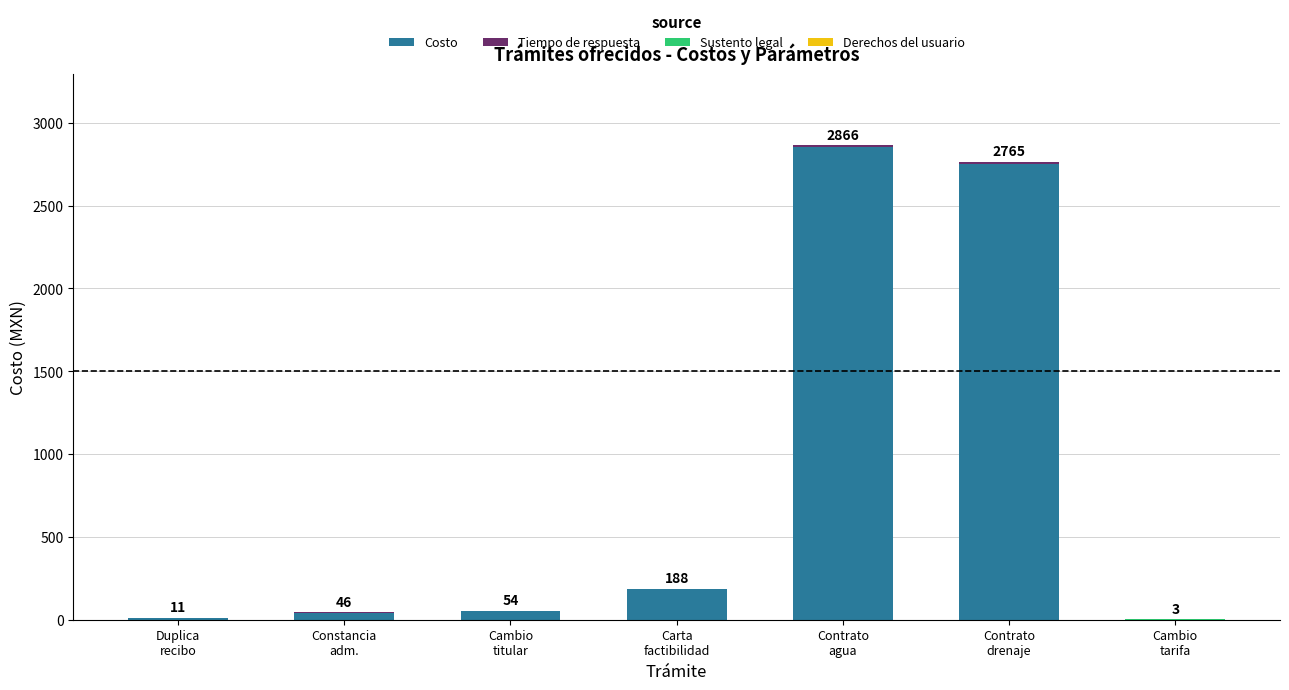

Are the bars grouped side by side (vs. stacked)?

No